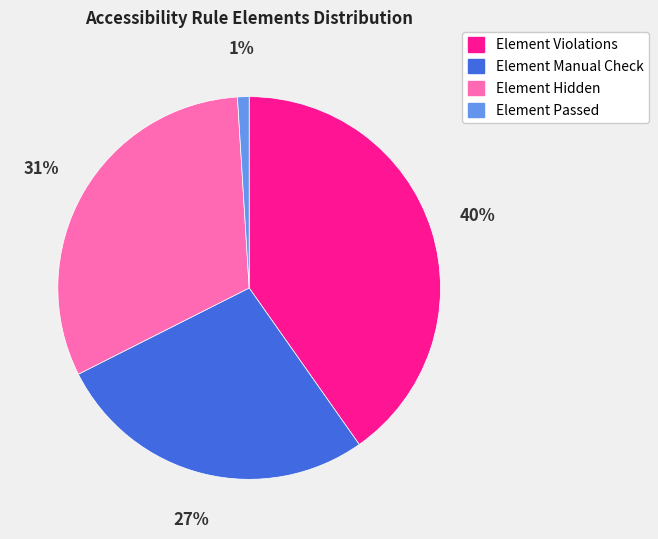

How many slices are in this pie chart?

4